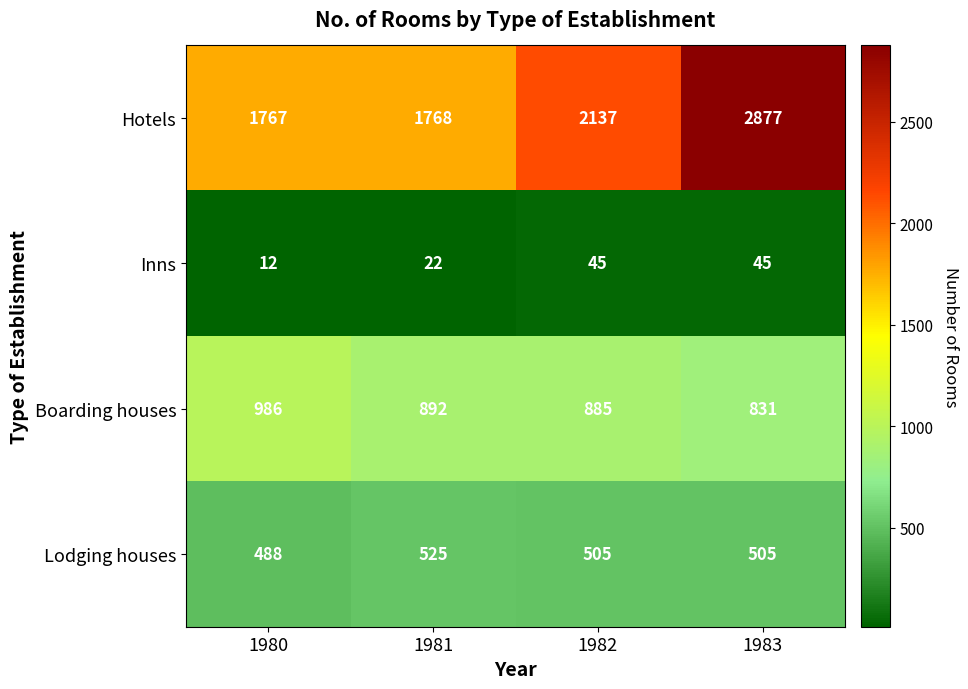

What is the sum of the Inns values at 1980 and 1982?

57